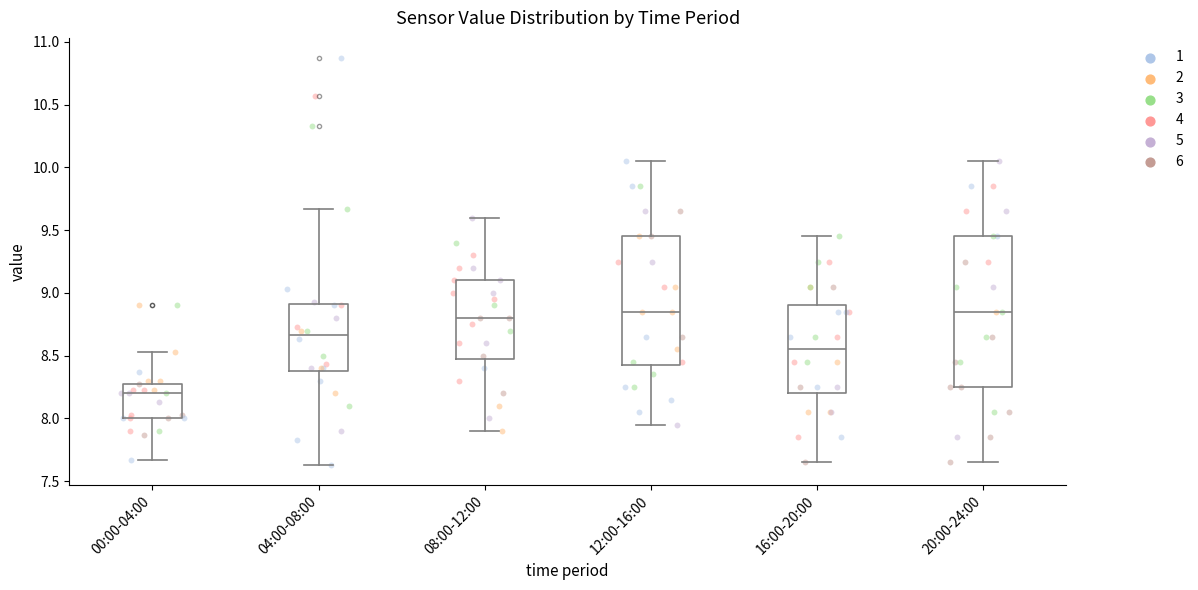

Where is the upper edge of the box for 00:00-04:00 on the y-axis? The values are not printed on the chart, so give them approximately, as read against the axis.

8.30